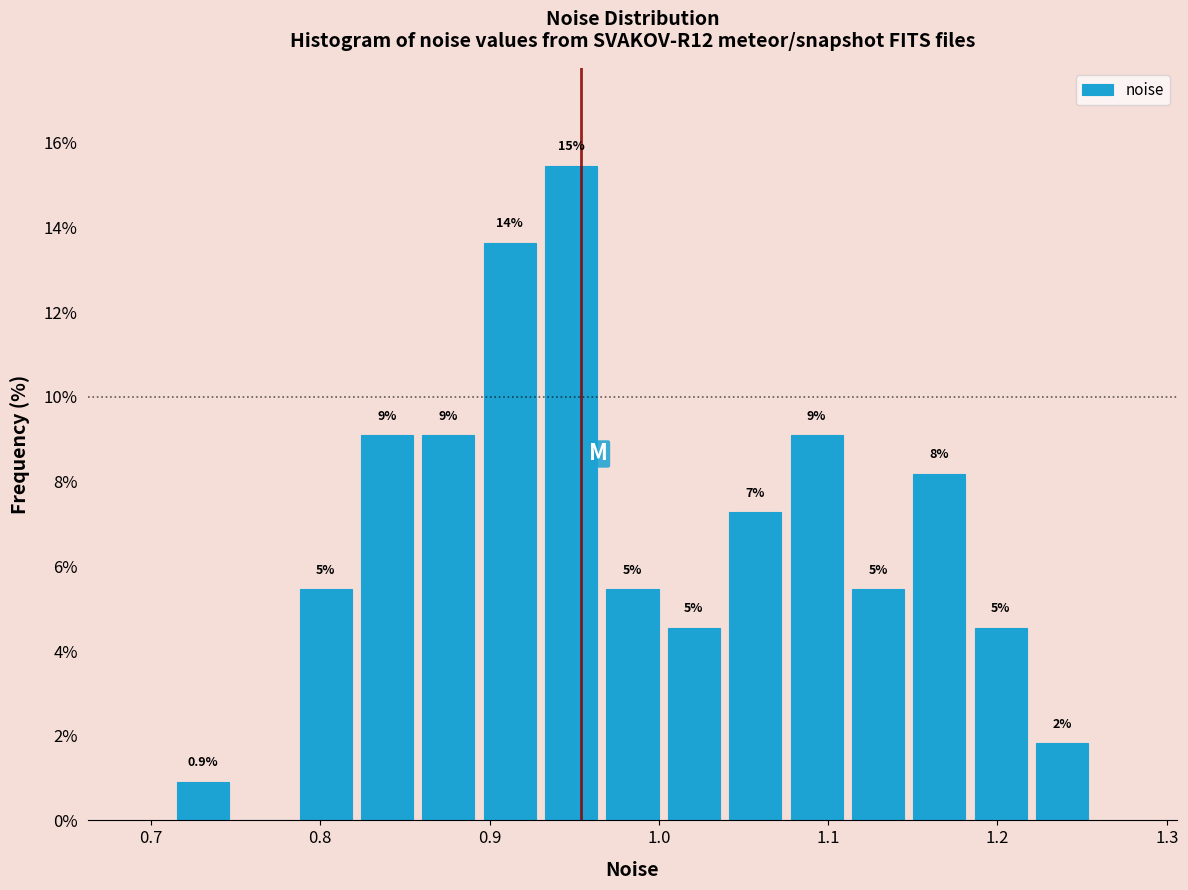

Around what value on the x-axis is the tallest bar? Give the approximate position of its centre, as read against the axis.

0.95